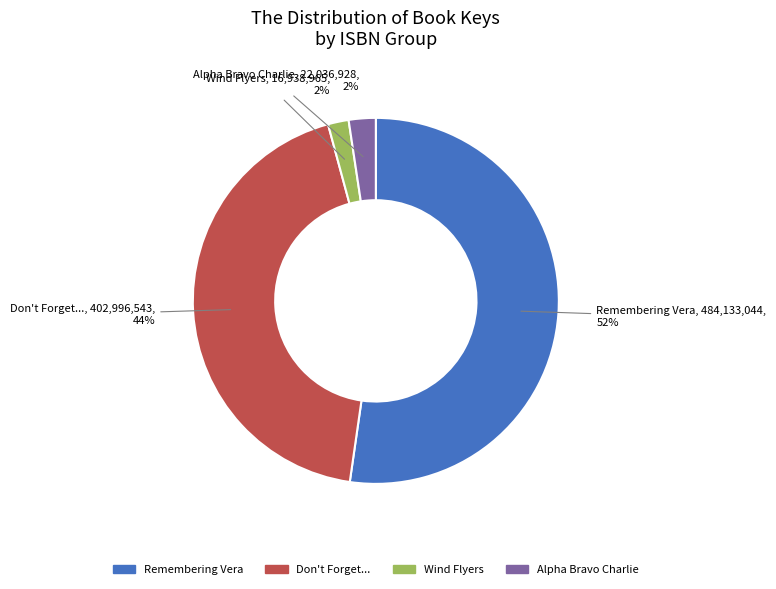

What is the largest slice in the pie chart?

Remembering Vera